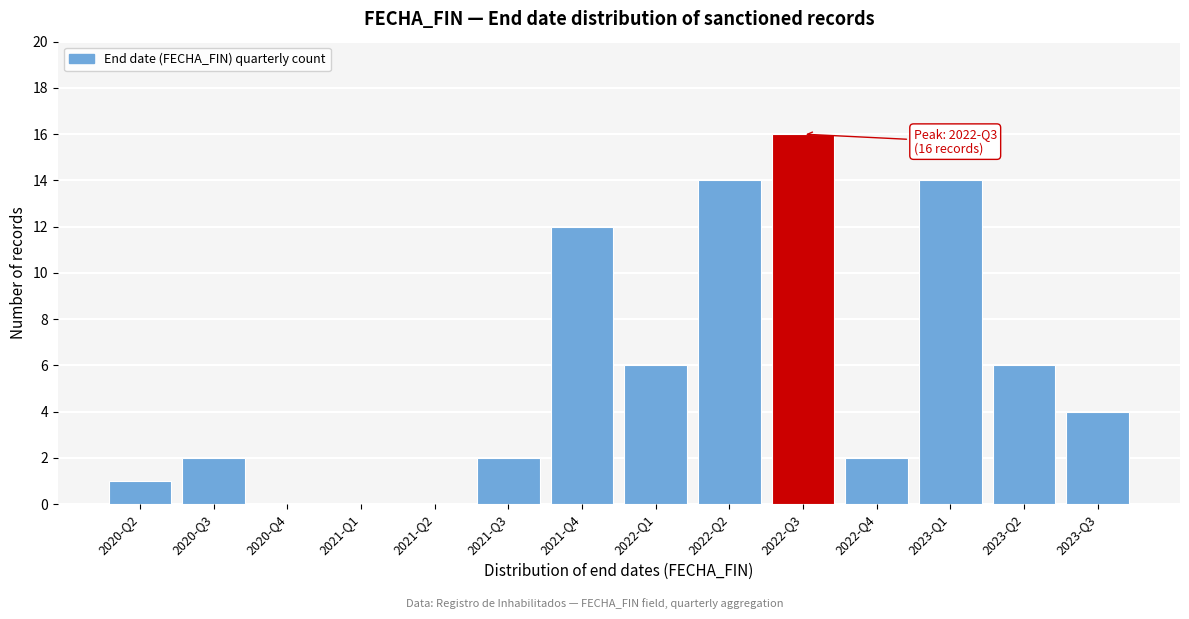

Reading left to right, extract all data points from this chart.

2020-Q2=1	2020-Q3=2	2020-Q4=0	2021-Q1=0	2021-Q2=0	2021-Q3=2	2021-Q4=12	2022-Q1=6	2022-Q2=14	2022-Q3=16	2022-Q4=2	2023-Q1=14	2023-Q2=6	2023-Q3=4